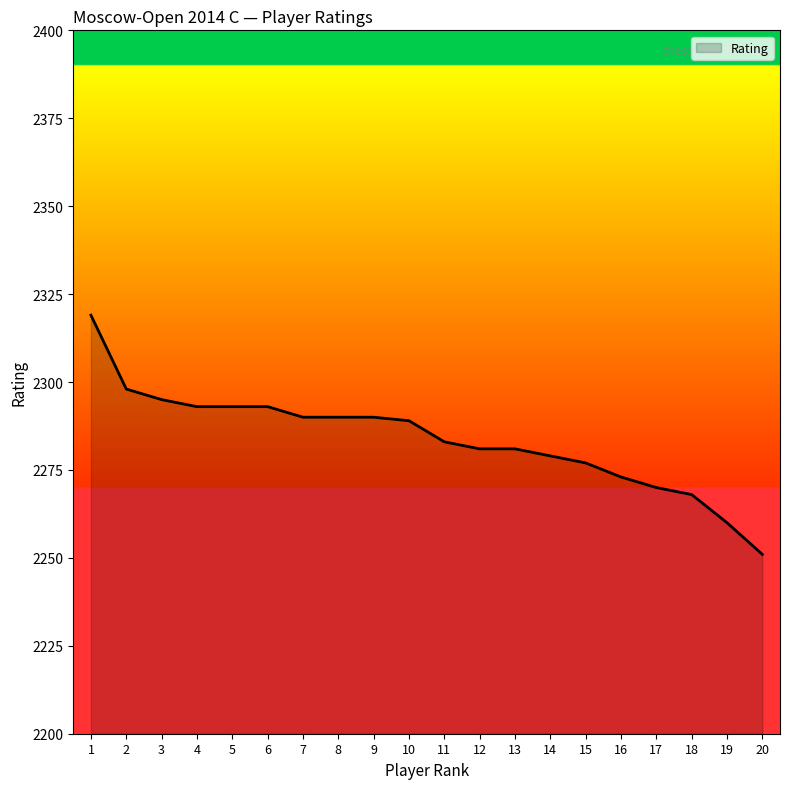

Read the value at 19, to the nearest 10.

2260